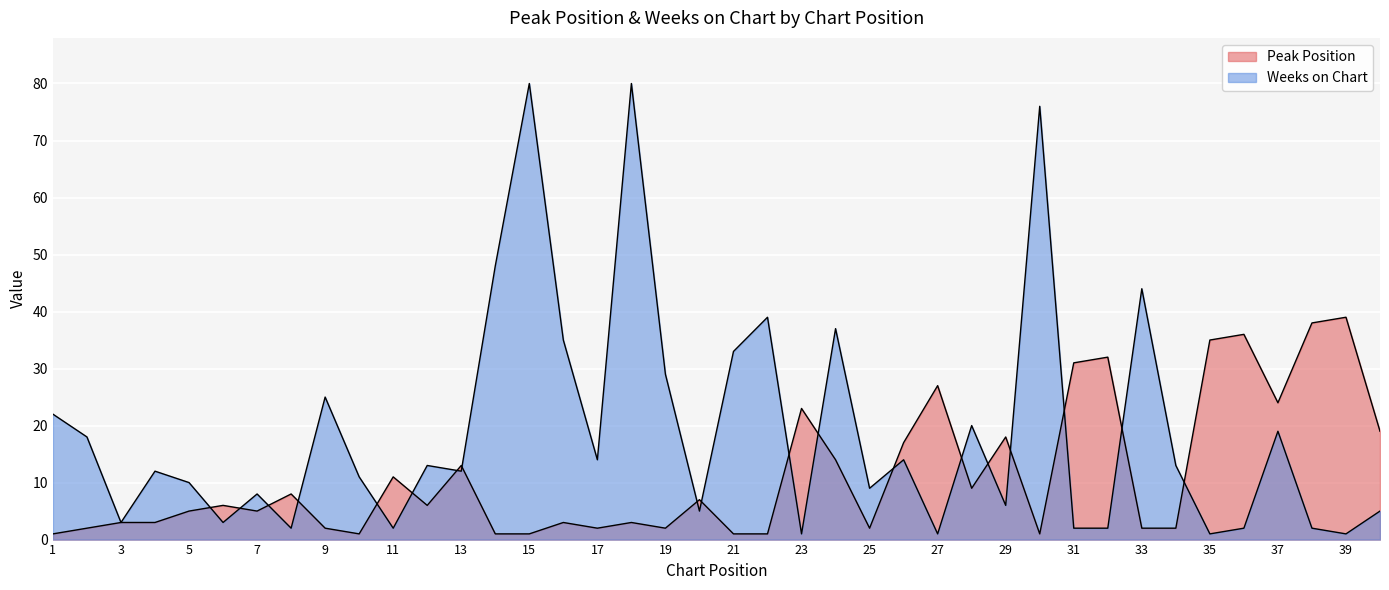

What is the difference between the maximum and minimum values in the Weeks on Chart series?

79